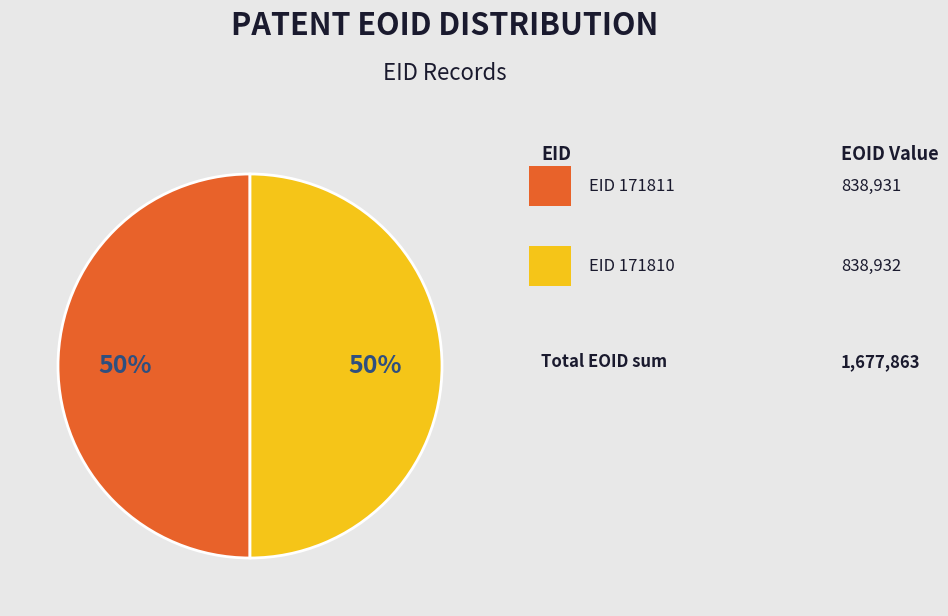

To the nearest percent, what is the average slice percentage?

50%